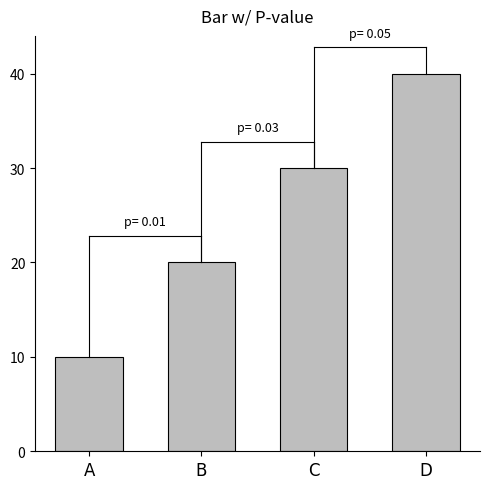

What is the difference between the values at D and B?

20